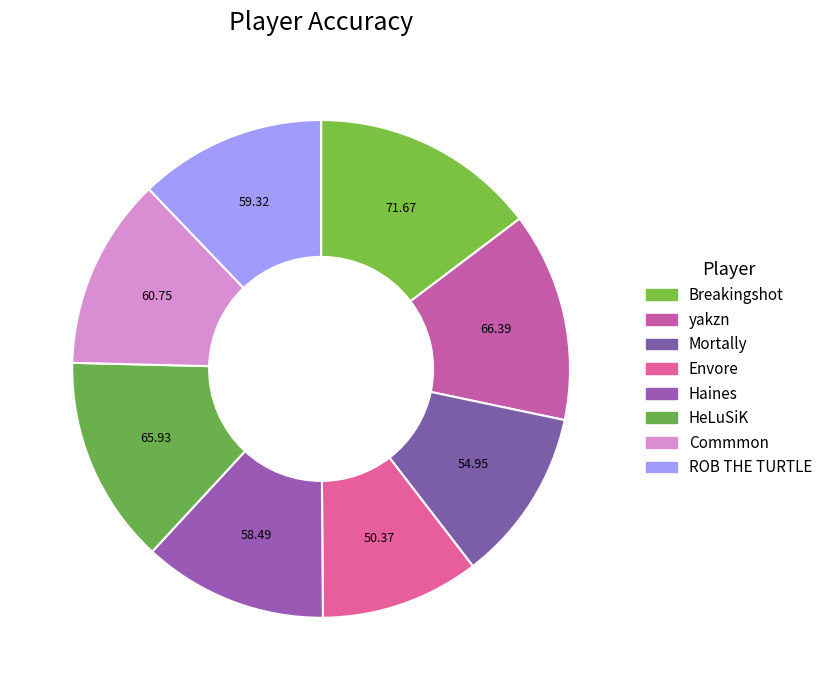

How many segments does this pie chart have?

8